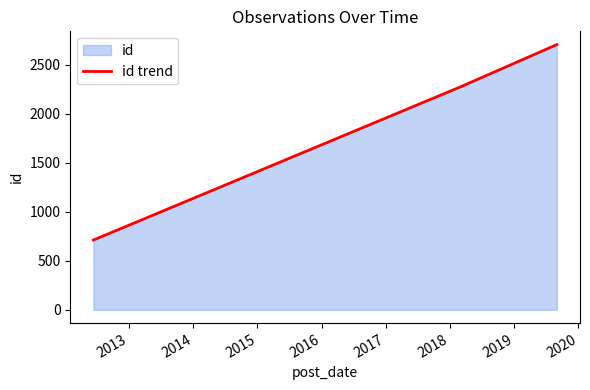

How many lines are shown in the chart?

1